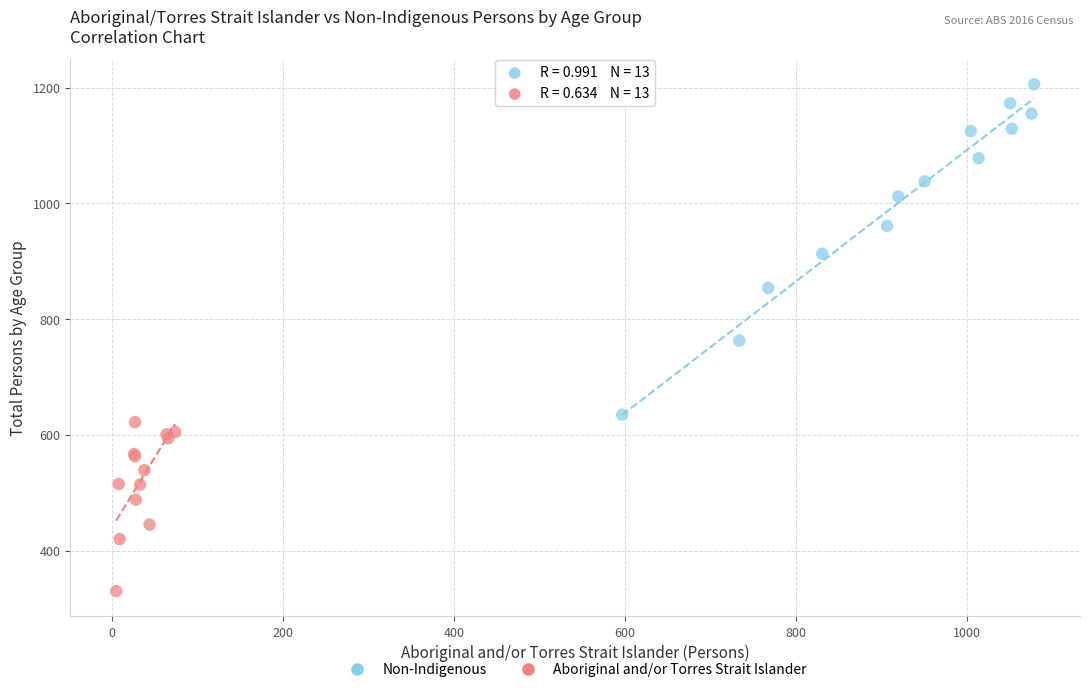

Which series has the widest spread of Y values?

Non-Indigenous